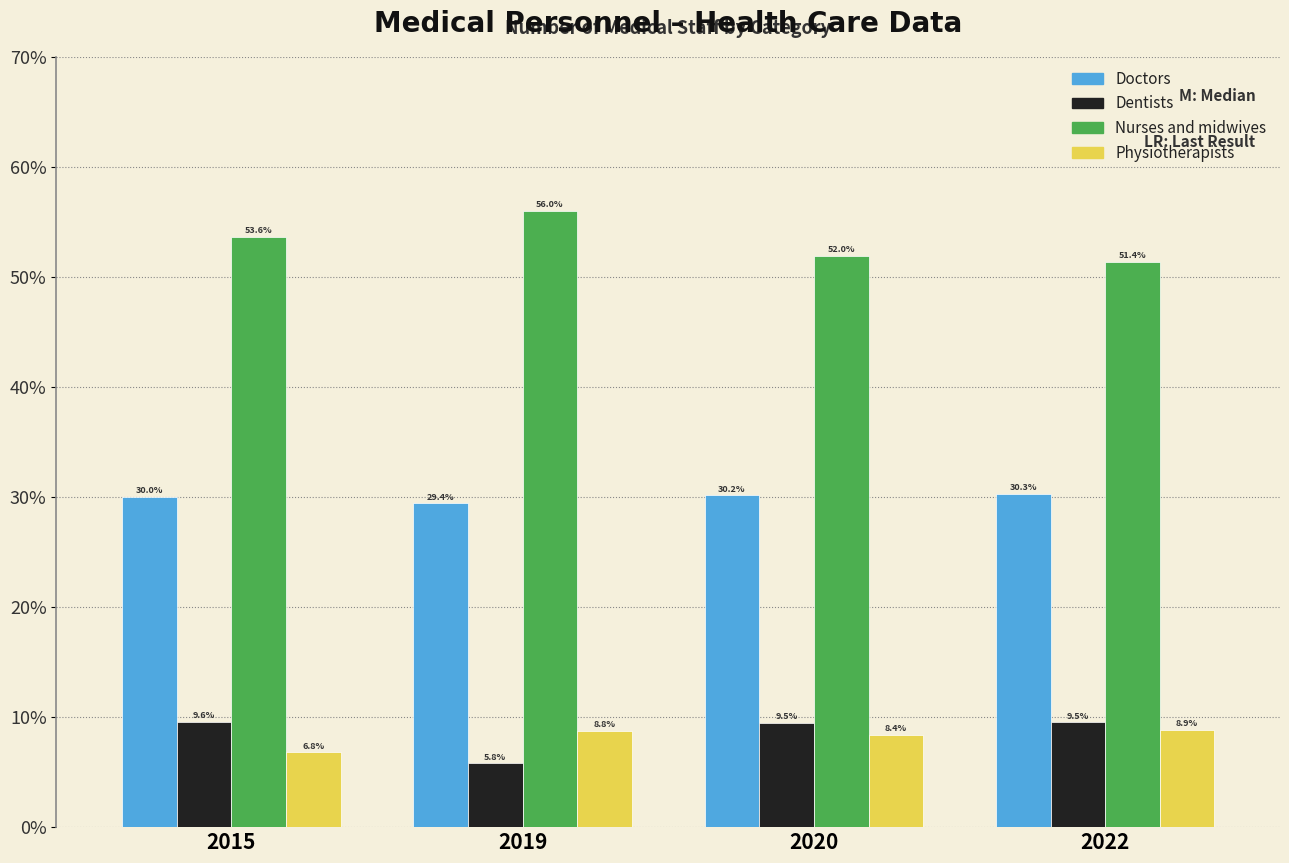

Reading left to right, transcribe all the data shown in this chart.

Doctors: 2015=30.0	2019=29.4	2020=30.2	2022=30.3
Dentists: 2015=9.6	2019=5.8	2020=9.5	2022=9.5
Nurses and midwives: 2015=53.6	2019=56.0	2020=52.0	2022=51.4
Physiotherapists: 2015=6.8	2019=8.8	2020=8.4	2022=8.9